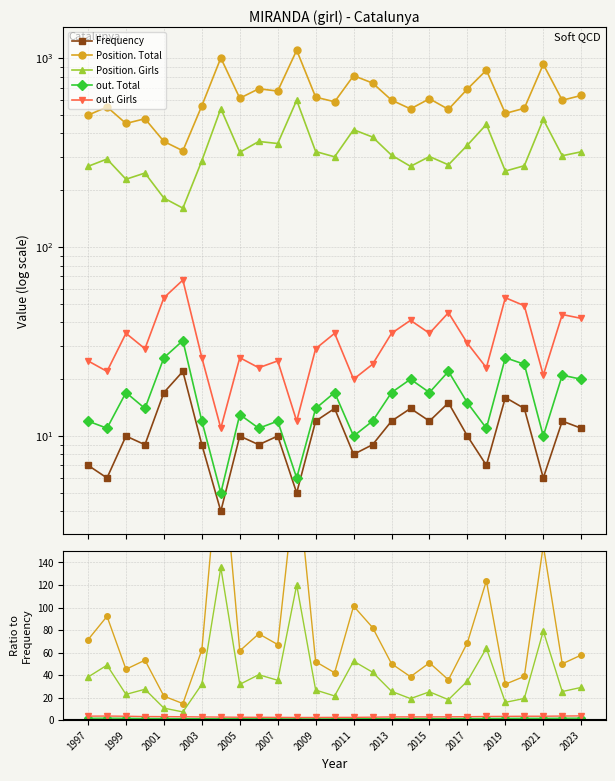

In Position. Total, how many points are lower than both neighbors (excluding endpoints)?

9